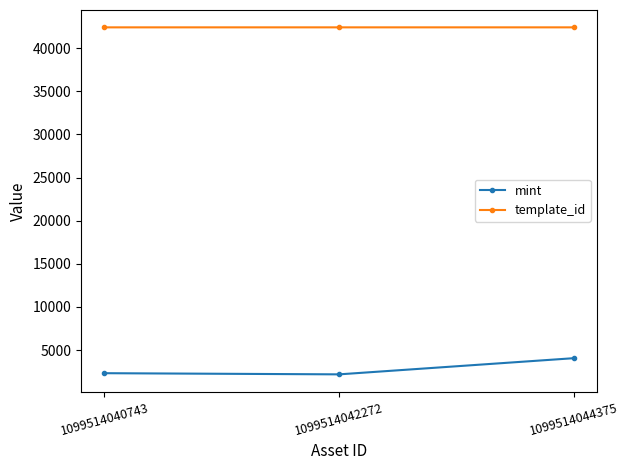

What is the average value of the mint series?

2857